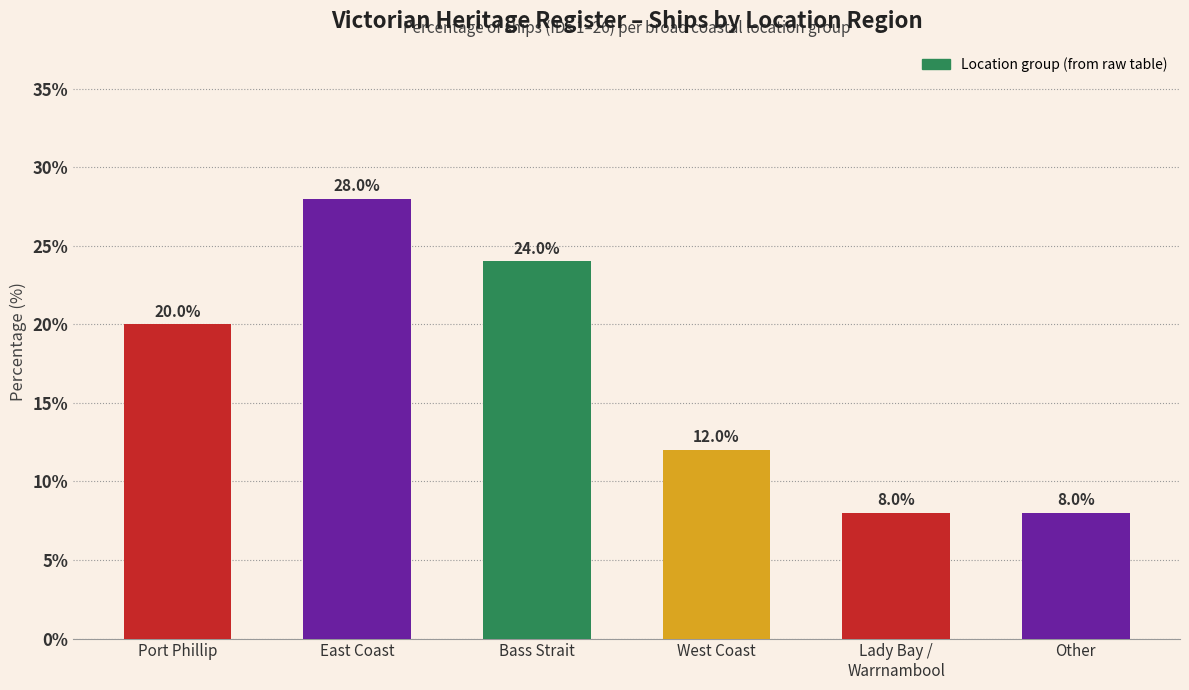

At which label is the value closest to 18?

Port Phillip